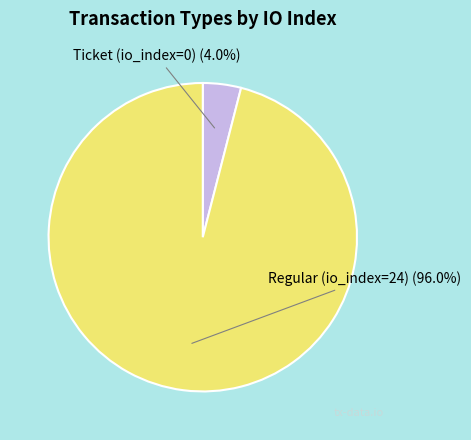

Is there any slice that represents more than half of the pie?

Yes